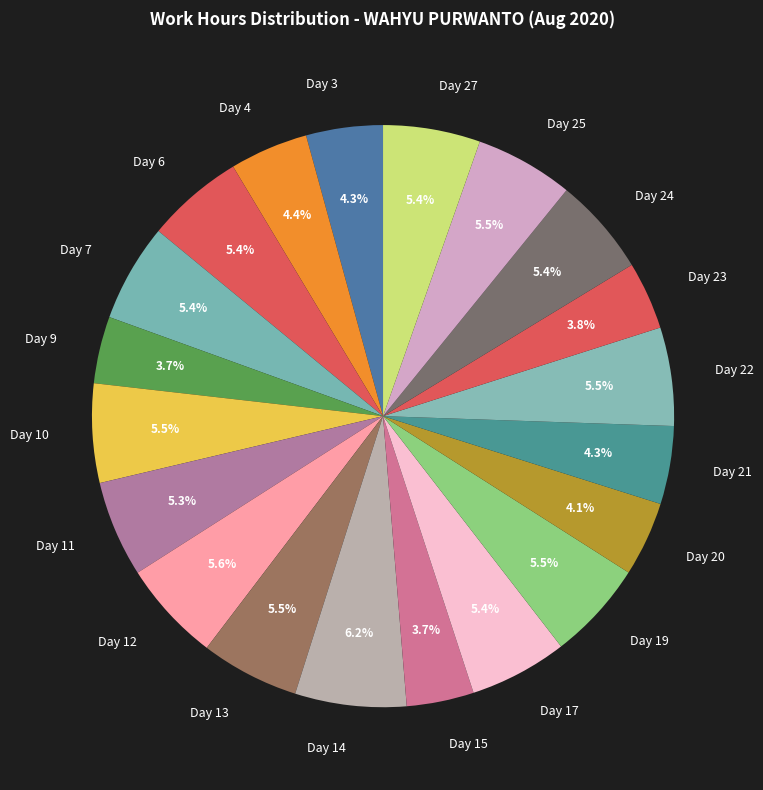

Count the number of slices in the pie.

20